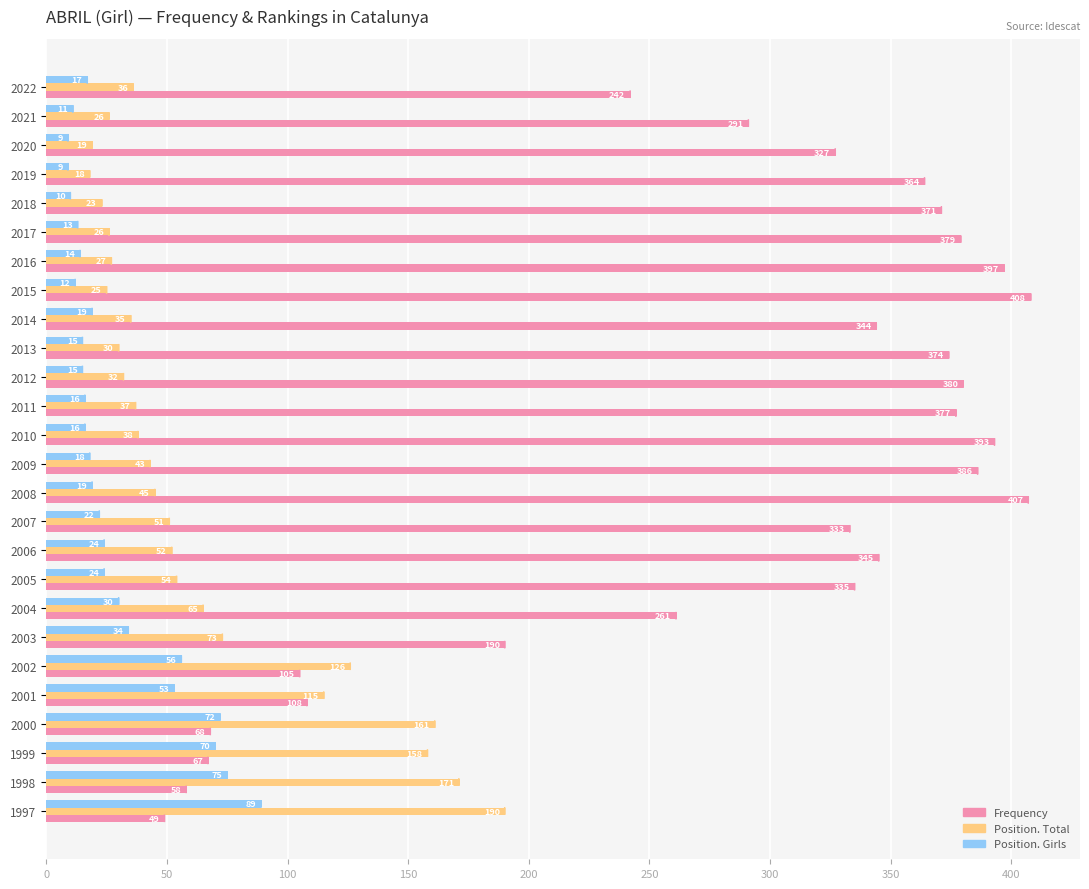

Where is Position. Girls nearest to the value 49?

2001